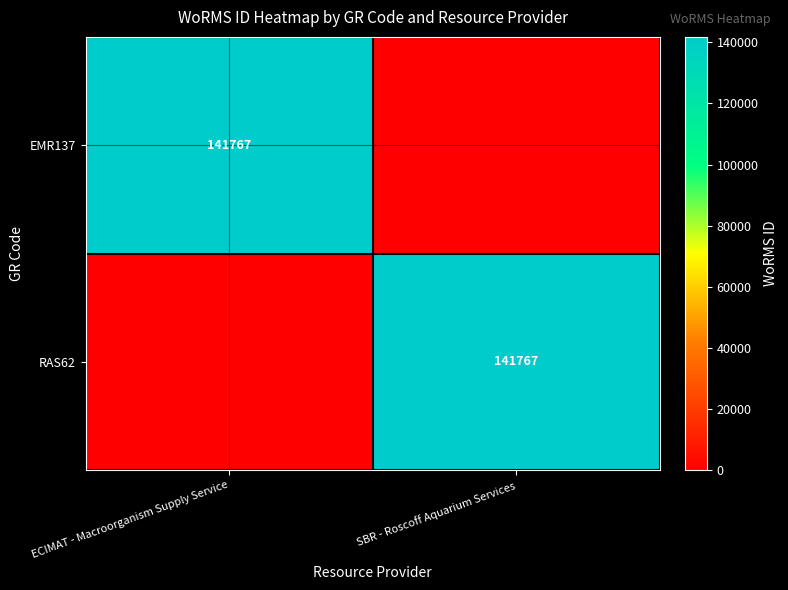

Is it true that RAS62 equals 141767 at SBR - Roscoff Aquarium Services?

True